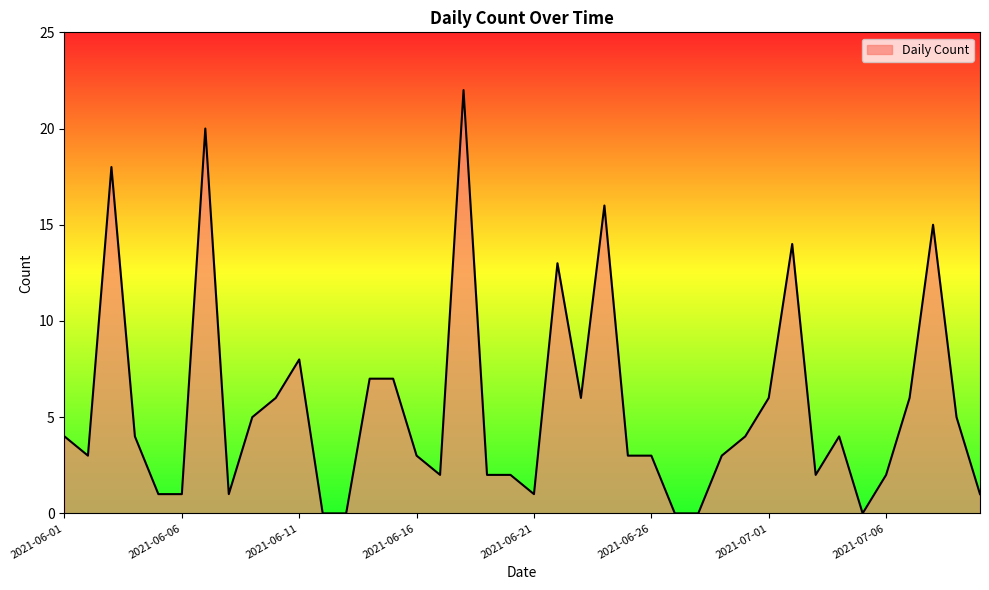

What is the greatest value displayed?

22